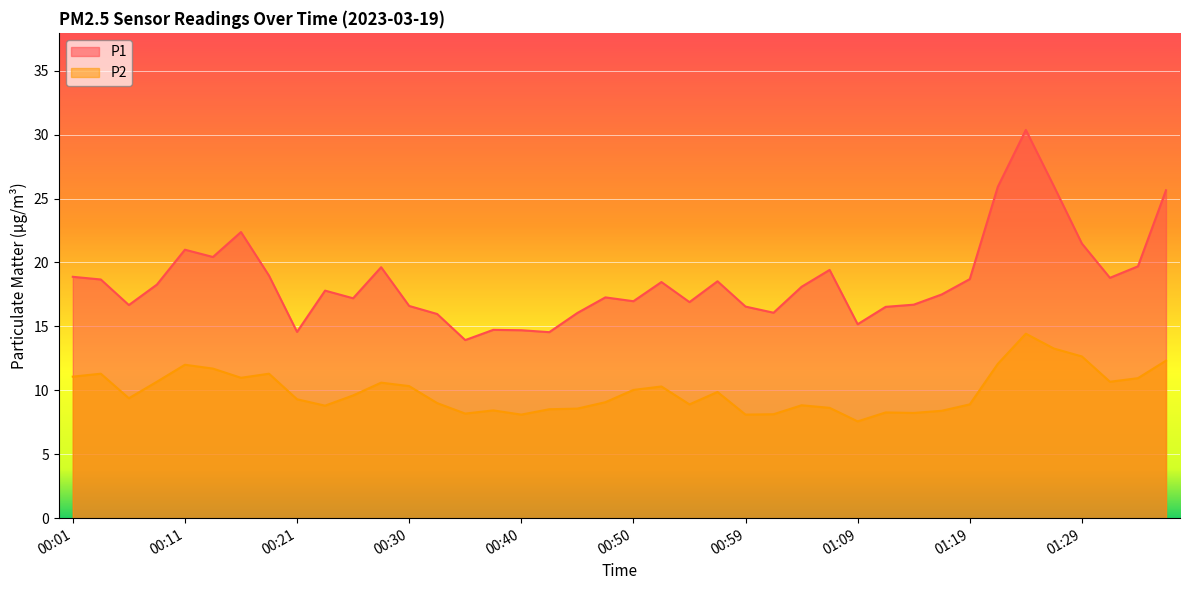

True or false: P2 and P1 intersect in this chart.

False